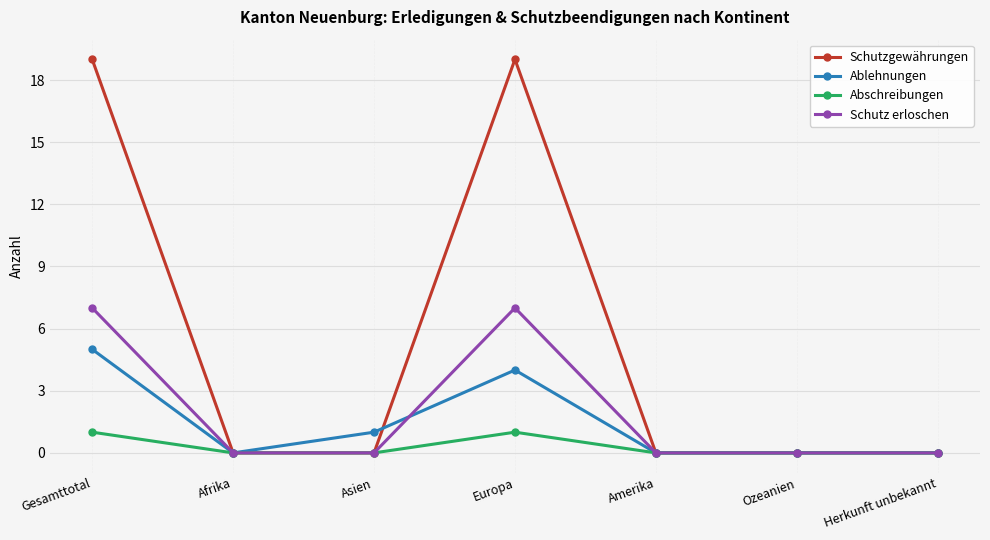

The Schutzgewährungen series shows 19 at Europa. True or false?

True